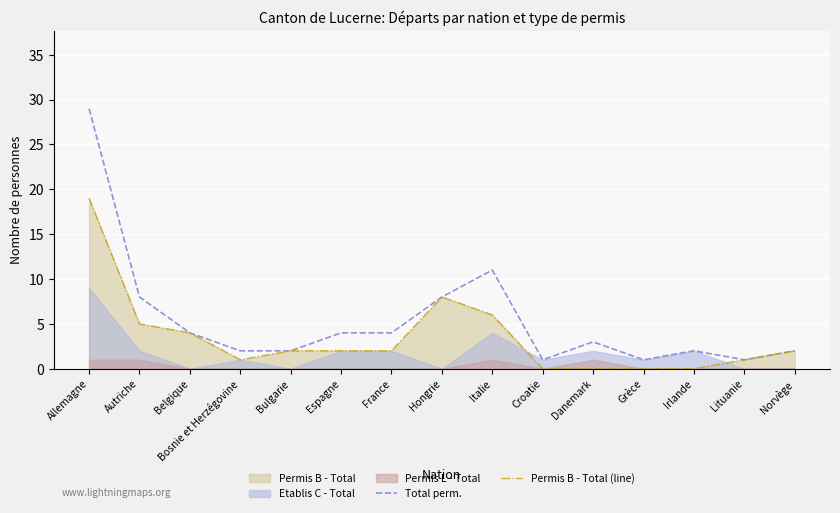

How many values in the Total perm. series are below 3?

7